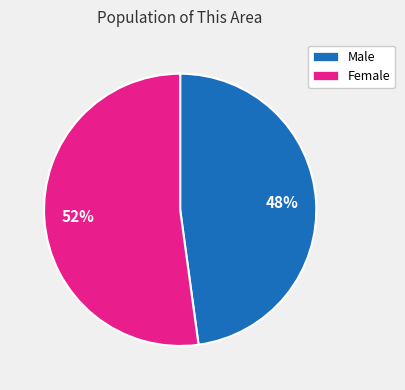

Combined, do Male and Female account for over 50%?

Yes